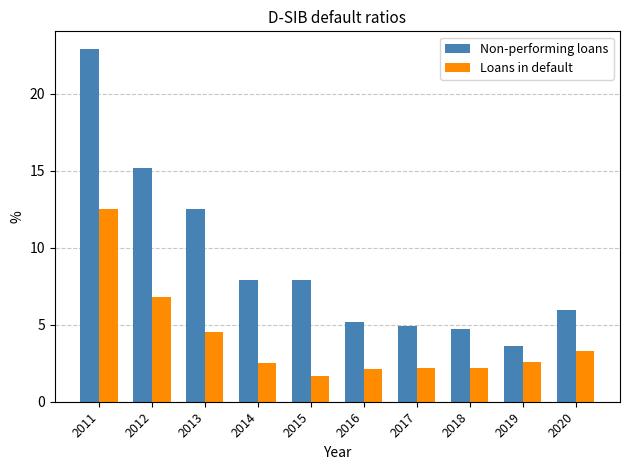

What is the sum of the Non-performing loans values at 2019 and 2011?

26.5